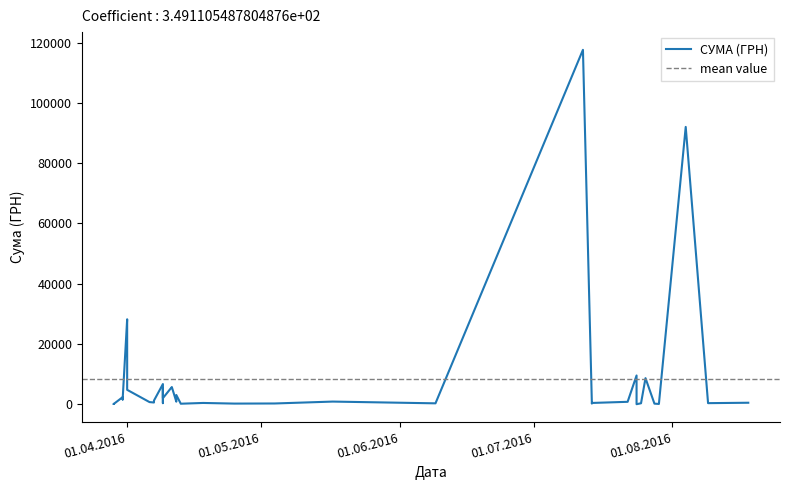

What is the smallest value displayed?

11.2